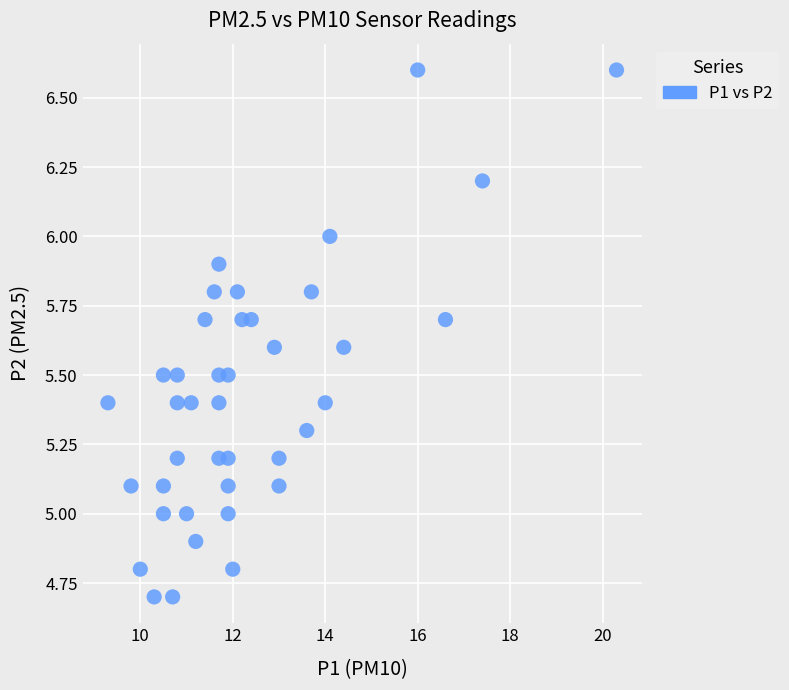

What is the range of Y values (max minus min)?

1.9